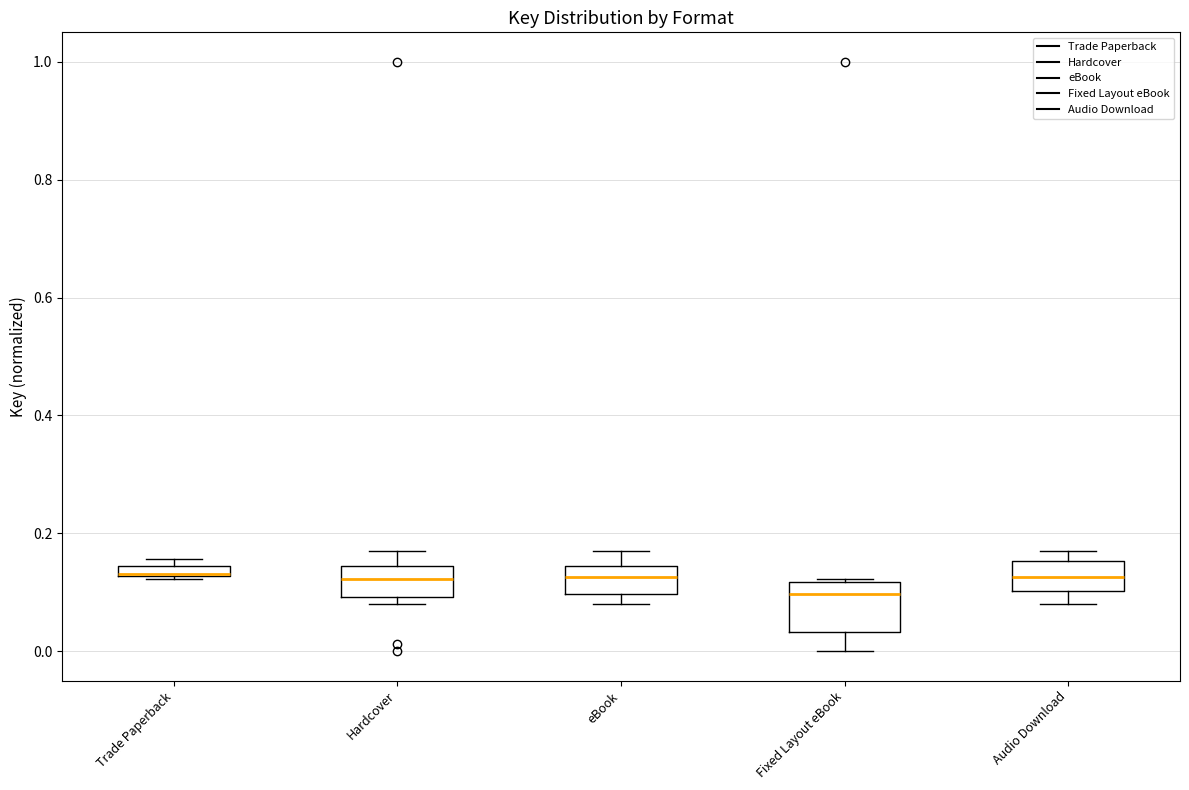

Which box is the tallest, from its lower edge to its upper edge?

Fixed Layout eBook